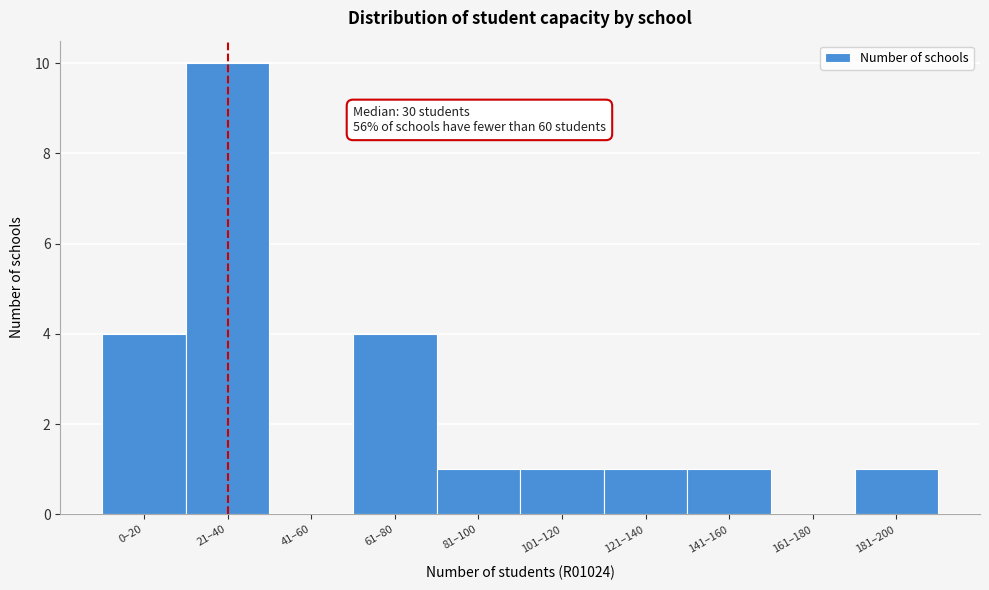

Reading left to right, what are all the values shown in this chart?

0–20=4	21–40=10	41–60=0	61–80=4	81–100=1	101–120=1	121–140=1	141–160=1	161–180=0	181–200=1